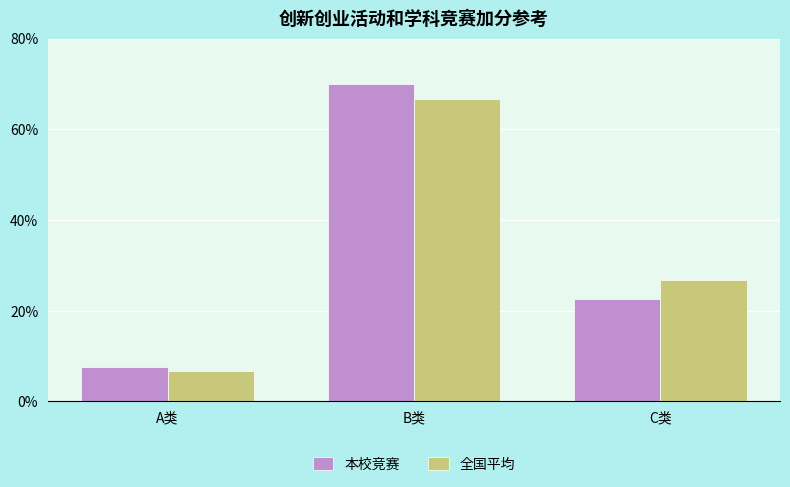

What is the value of the 全国平均 bar at the 1st from the left?

6.7